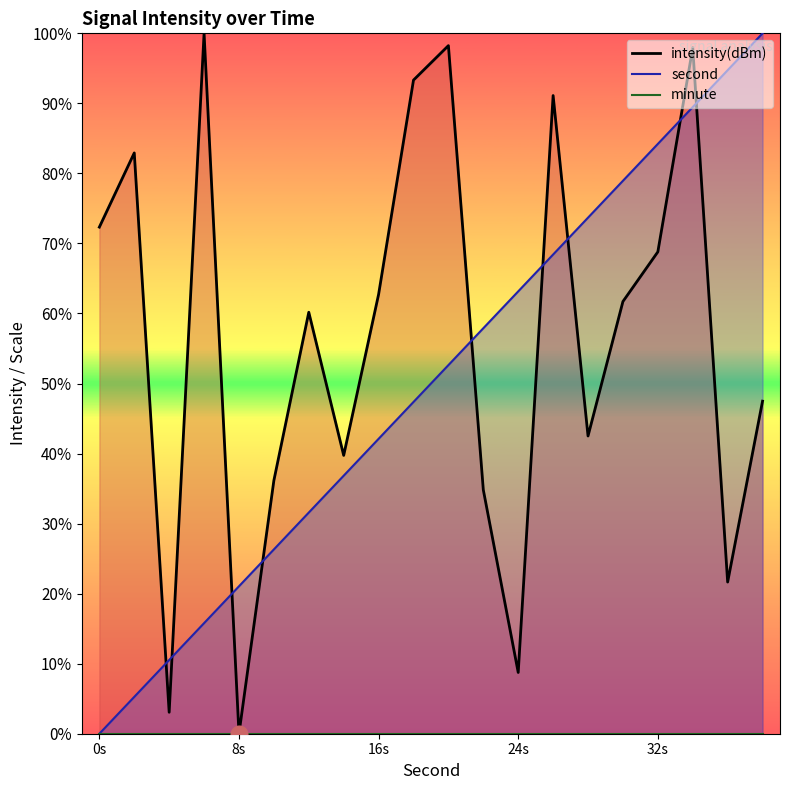

Rank the series at 12 from highest to lowest value.

intensity, second